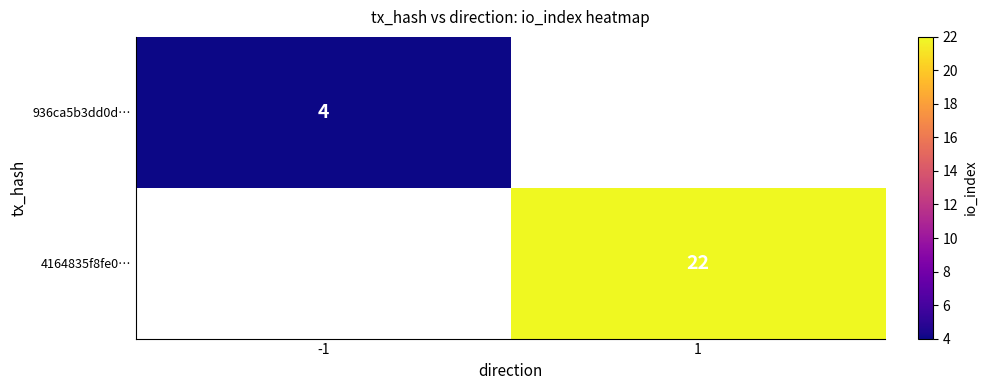

True or false: 4164835f8fe0… has a value of 33 at 1.

False